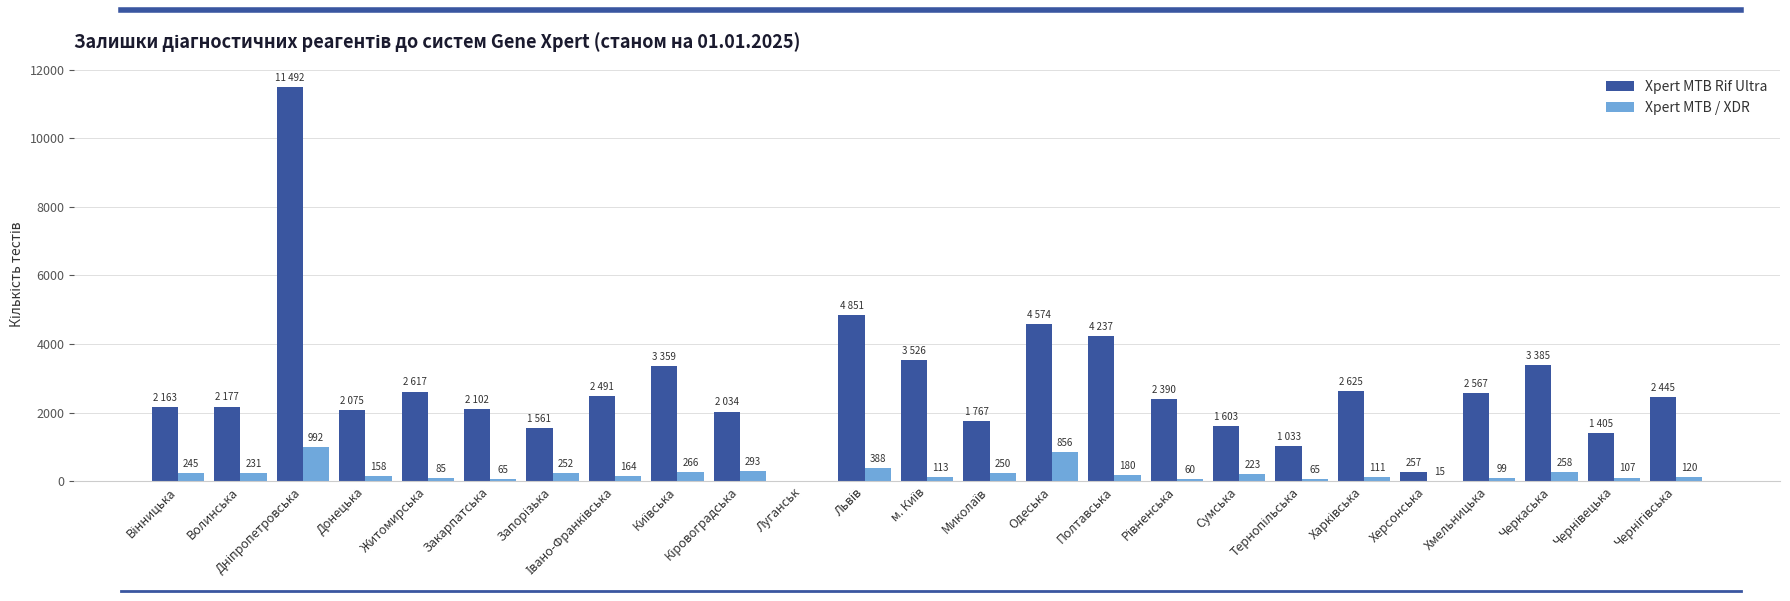

Reading left to right, list all the values displayed in this chart.

Xpert MTB Rif Ultra: 2163	2177	11492	2075	2617	2102	1561	2491	3359	2034	0	4851	3526	1767	4574	4237	2390	1603	1033	2625	257	2567	3385	1405	2445
Xpert MTB / XDR: 245	231	992	158	85	65	252	164	266	293	0	388	113	250	856	180	60	223	65	111	15	99	258	107	120